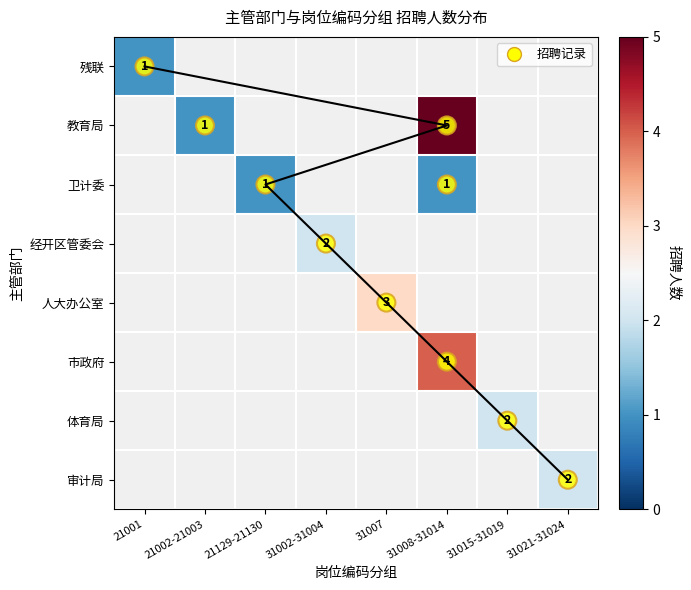

Rank the categories by 残联 value from highest to lowest.

21001, 21002-21003, 21129-21130, 31002-31004, 31007, 31008-31014, 31015-31019, 31021-31024